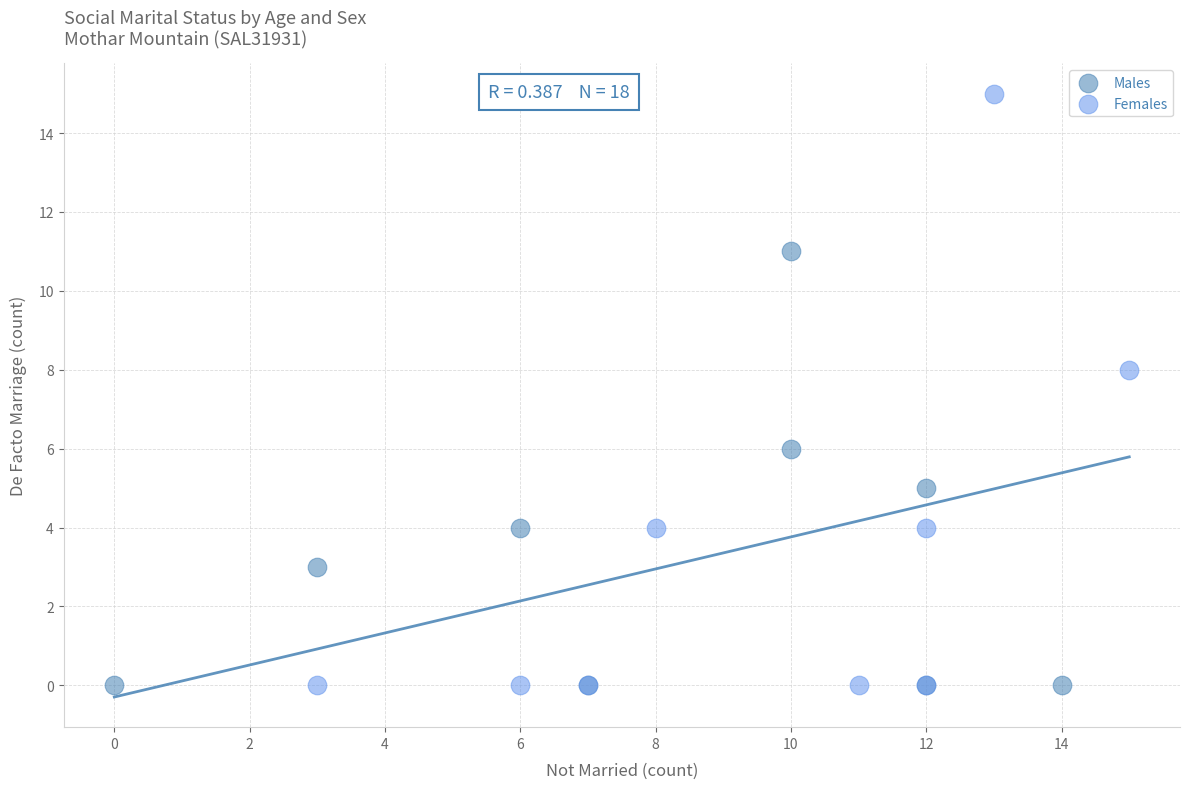

Which series reaches the maximum Y coordinate?

Females